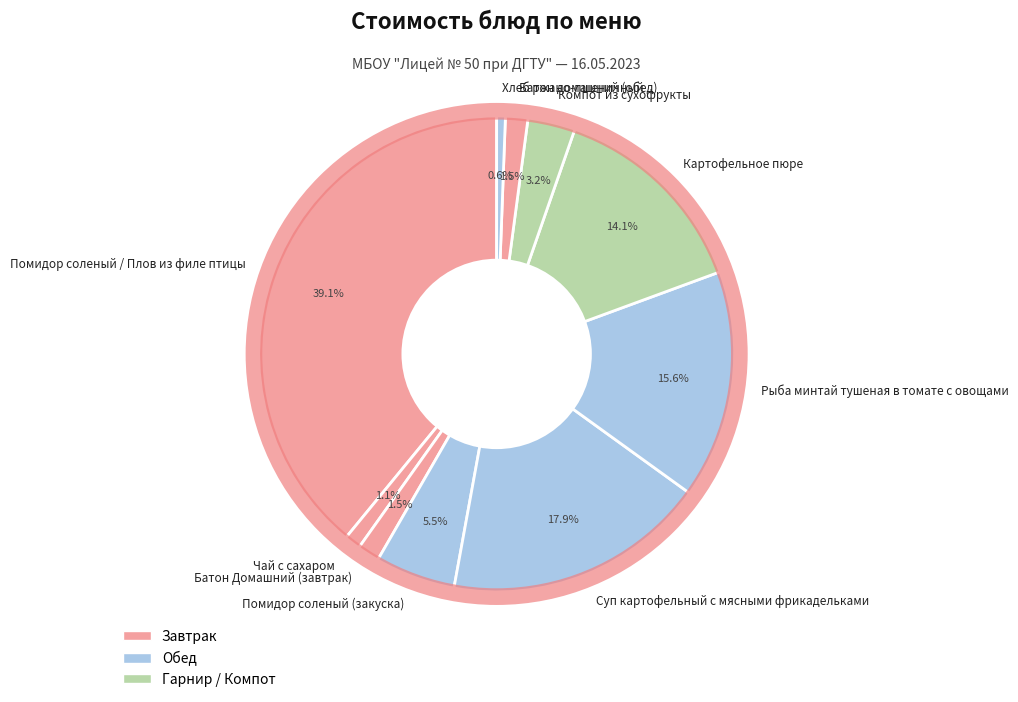

How many slices are in this pie chart?

10